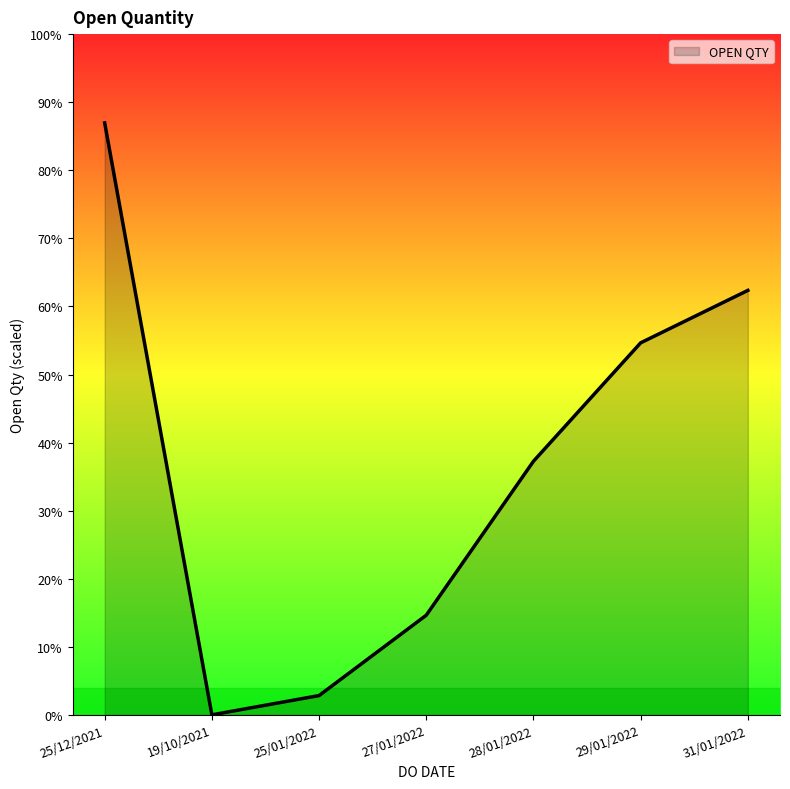

Does the chart display data point markers on the line(s)?

No